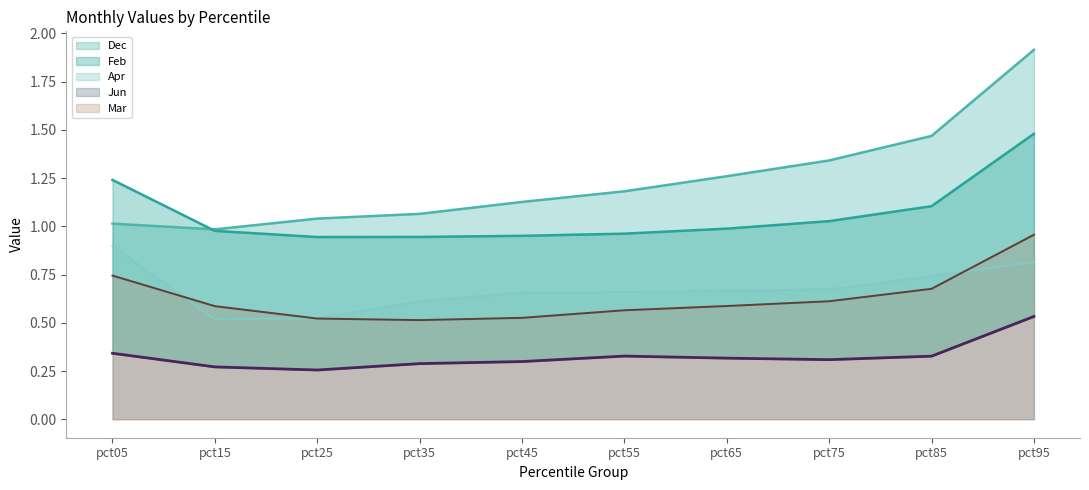

True or false: Apr has more than 1 interior local peaks.

False